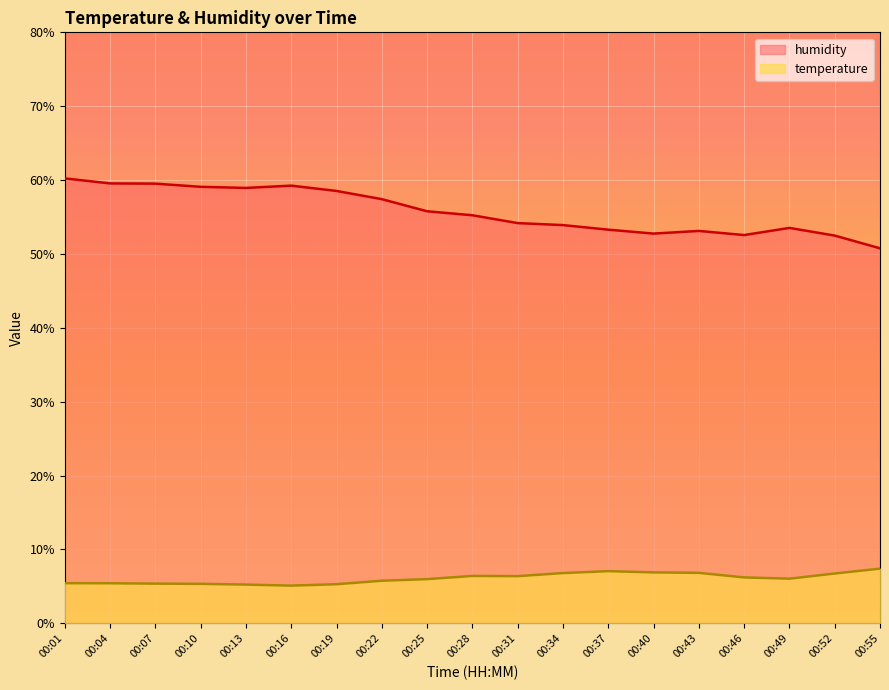

What is the highest value of the temperature series?

7.4